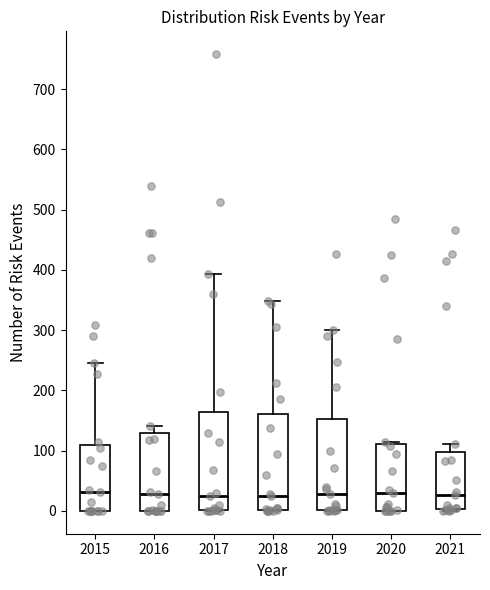

Reading left to right, read every box against the y-axis: the position of its median line, the range the box covers, and the ends of its whiskers. The values are not printed on the chart, so give them approximately, as read against the axis.

2015: median 30, box 0 to 110, whiskers 0 to 250
2016: median 30, box 0 to 130, whiskers 0 to 140
2017: median 20, box 0 to 160, whiskers 0 to 390
2018: median 20, box 0 to 160, whiskers 0 to 350
2019: median 30, box 0 to 150, whiskers 0 to 300
2020: median 30, box 0 to 110, whiskers 0 to 120
2021: median 30, box 0 to 100, whiskers 0 to 110